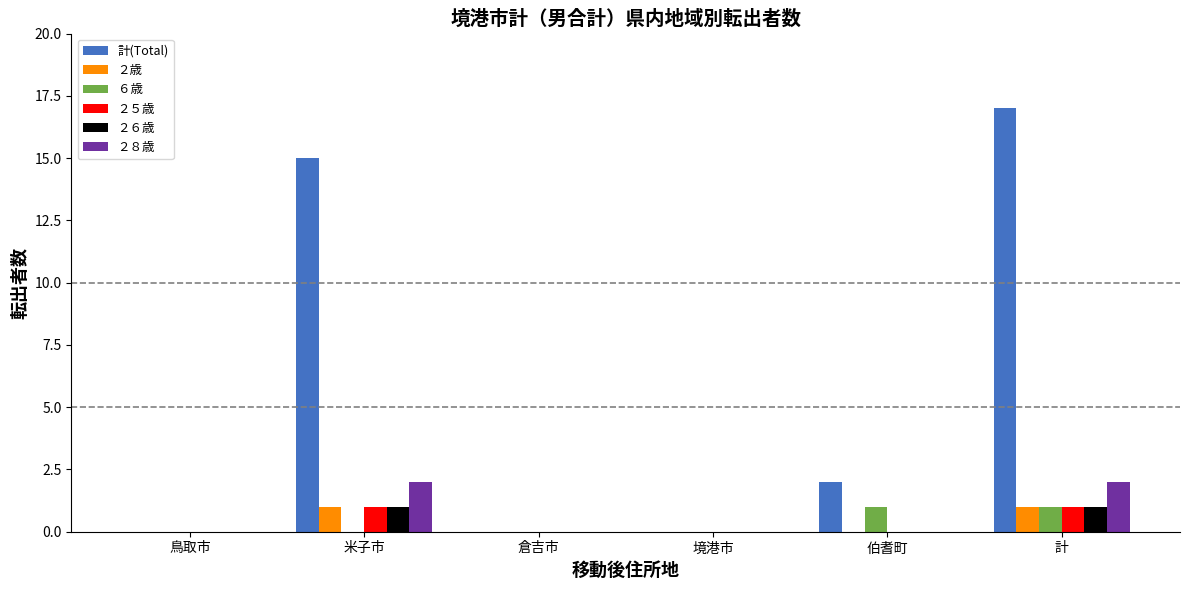

Reading left to right, what are all the values shown in this chart?

計(Total): 鳥取市=0	米子市=15	倉吉市=0	境港市=0	伯耆町=2	計=17
２歳: 鳥取市=0	米子市=1	倉吉市=0	境港市=0	伯耆町=0	計=1
６歳: 鳥取市=0	米子市=0	倉吉市=0	境港市=0	伯耆町=1	計=1
２５歳: 鳥取市=0	米子市=1	倉吉市=0	境港市=0	伯耆町=0	計=1
２６歳: 鳥取市=0	米子市=1	倉吉市=0	境港市=0	伯耆町=0	計=1
２８歳: 鳥取市=0	米子市=2	倉吉市=0	境港市=0	伯耆町=0	計=2